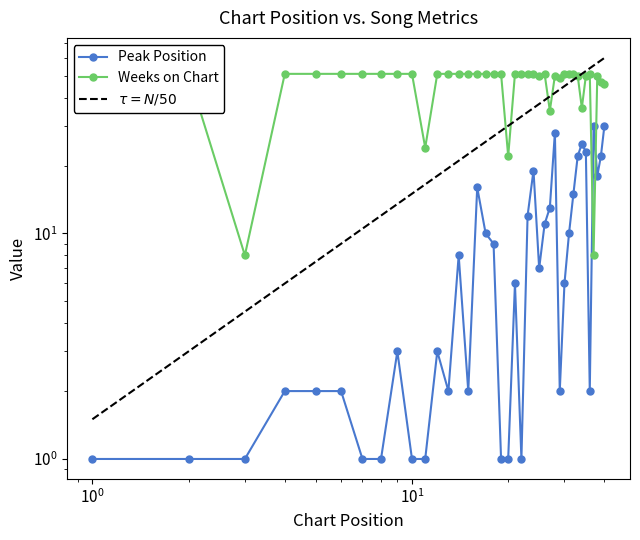

In Weeks on Chart, how many points are lower than both neighbors (excluding endpoints)?

8